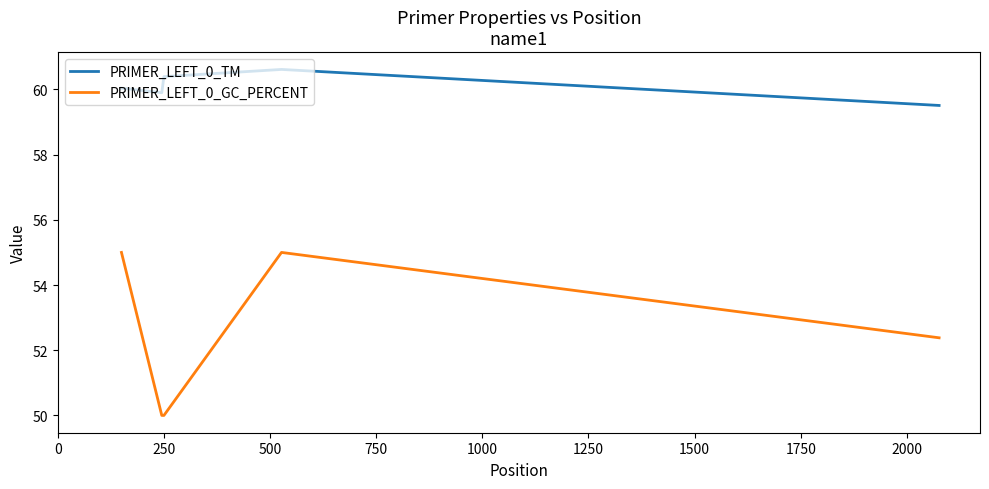

True or false: PRIMER_LEFT_0_GC_PERCENT and PRIMER_LEFT_0_TM cross at least once.

False